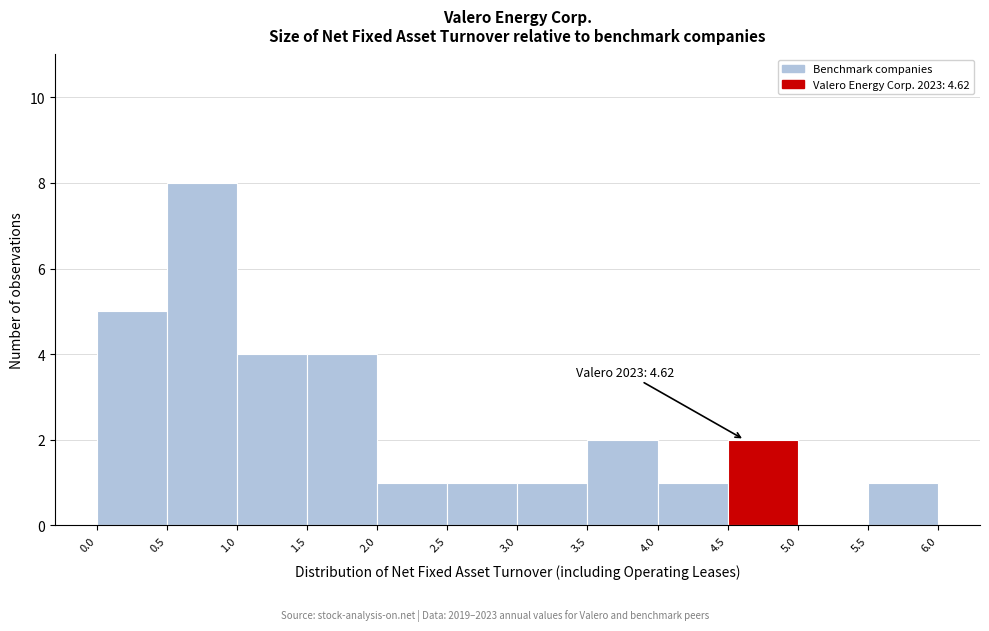

Over which range of the x-axis is the bar tallest?

0.5 to 1.0